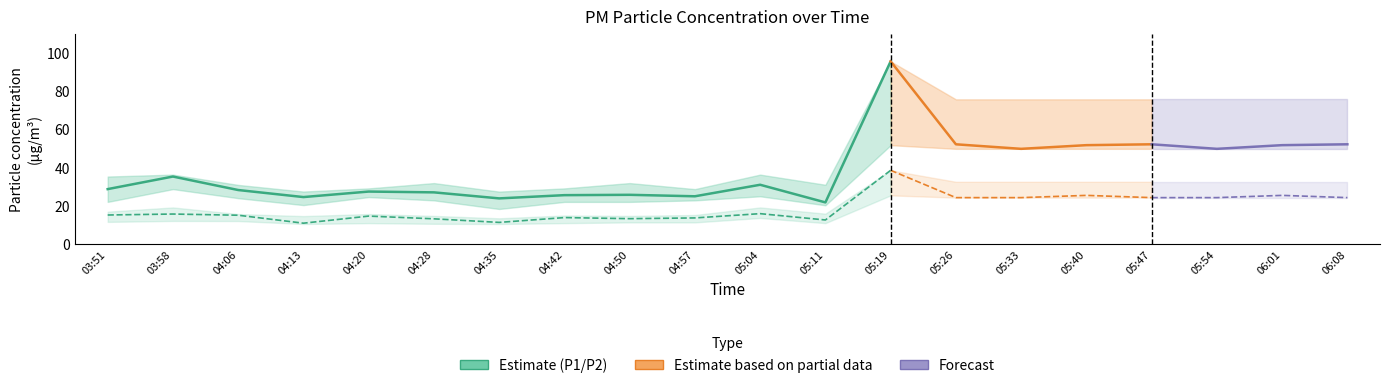

How many values in the P2_upper series are below 19?

10